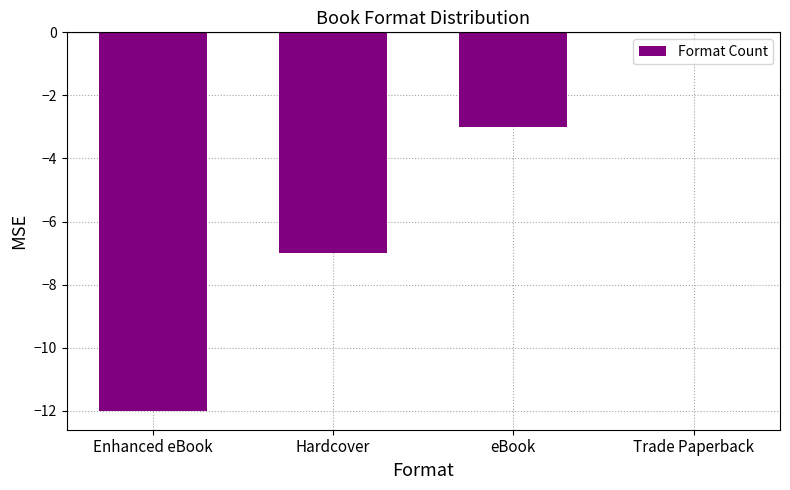

How many values are between -7 and 0?

3